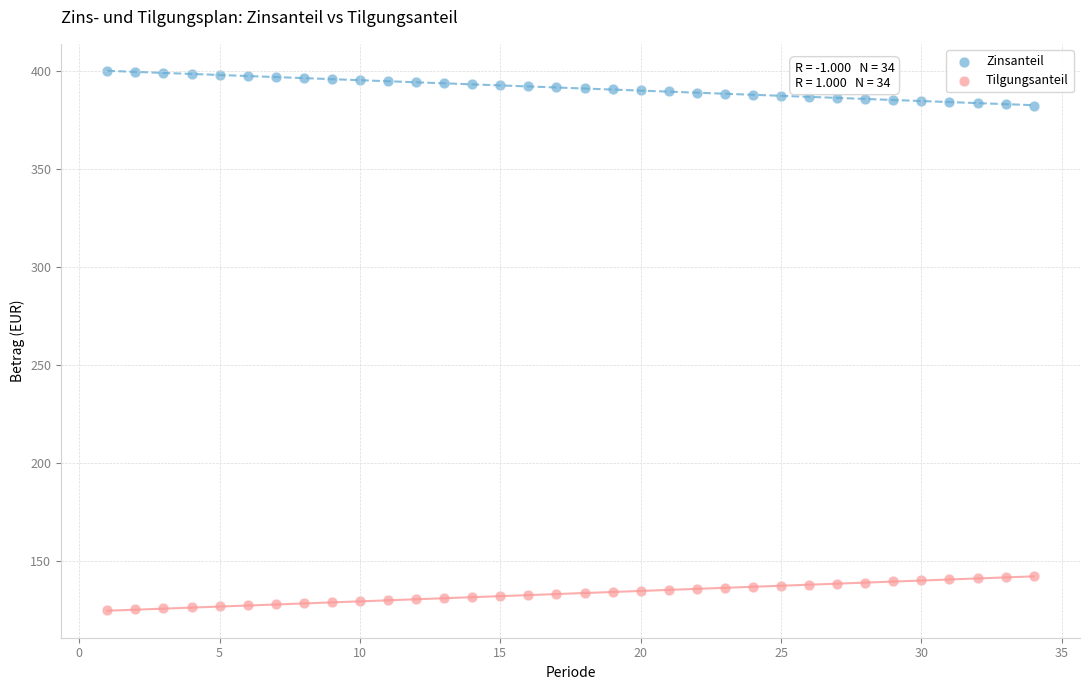

Across all data points, what is the range of X values (max minus min)?

33.0